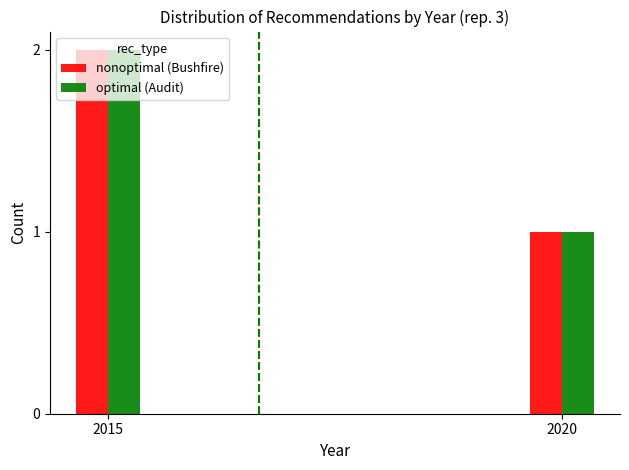

List the labels in order of optimal (Audit) value, smallest first.

2020, 2015